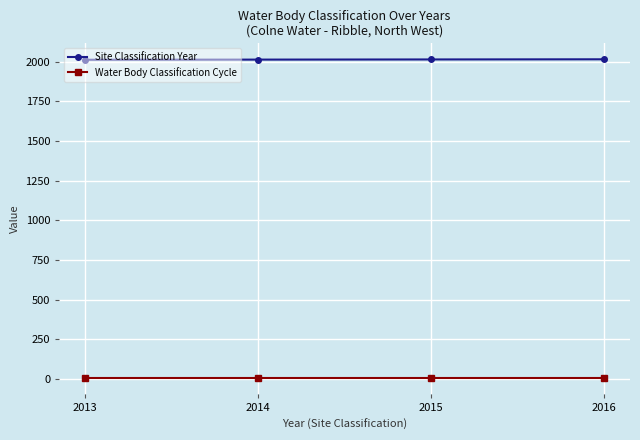

True or false: Water Body Classification Cycle and Site Classification Year cross at least once.

False